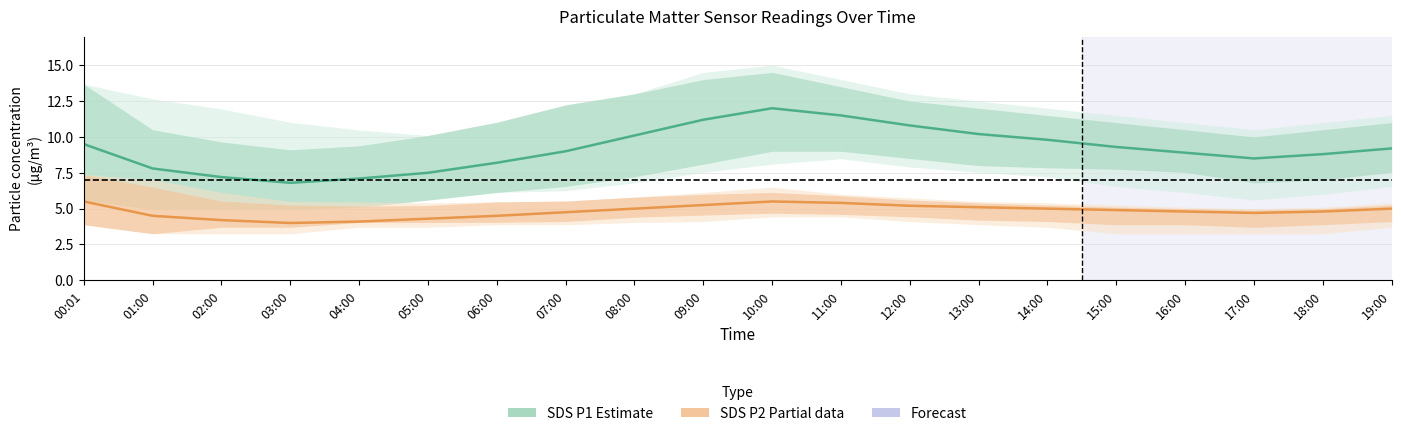

True or false: SDS P1 (estimate) has a value of 14.6 at 14:00.

False